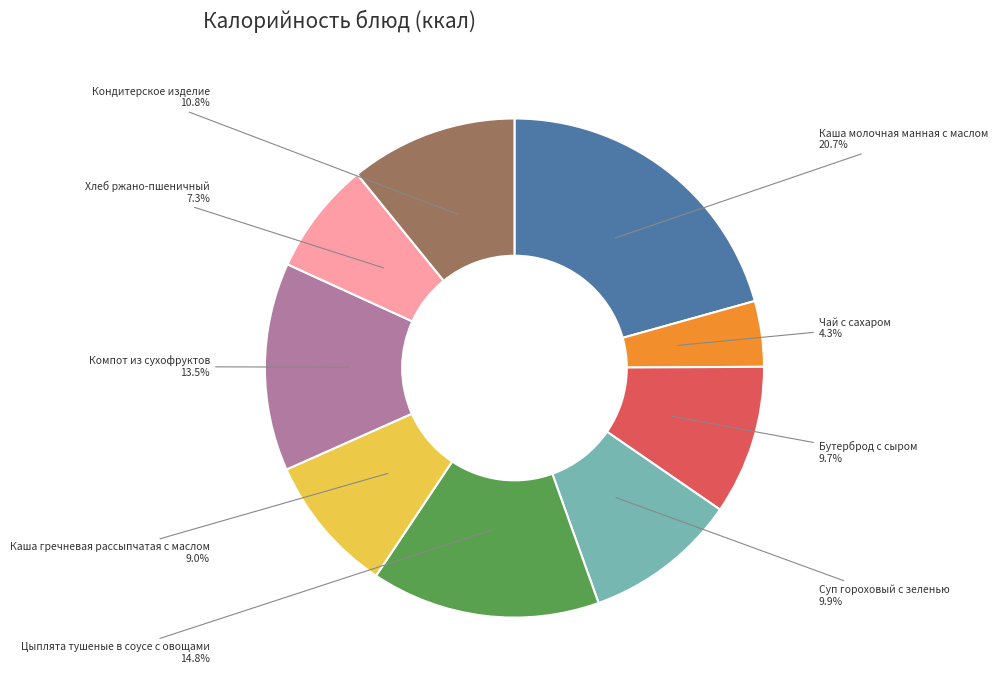

To the nearest percent, what is the difference between the largest and smallest slice percentages?

16%